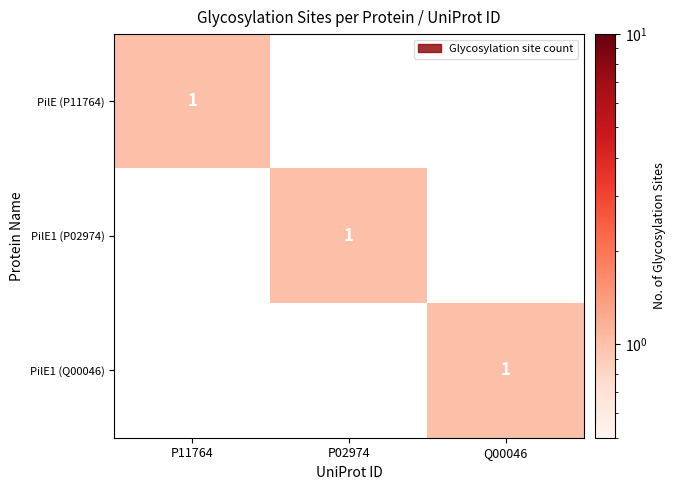

How many series are shown in this chart?

3